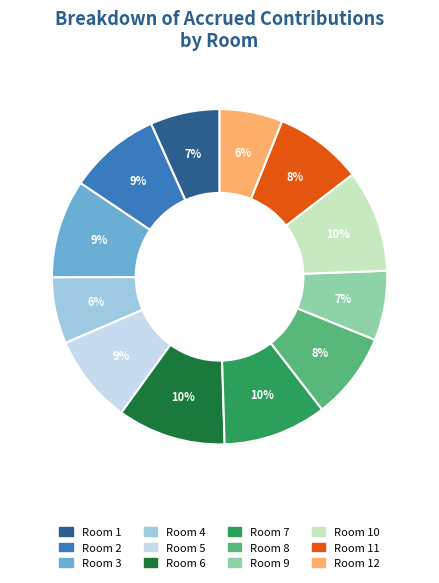

To the nearest percent, what is the average slice percentage?

8%